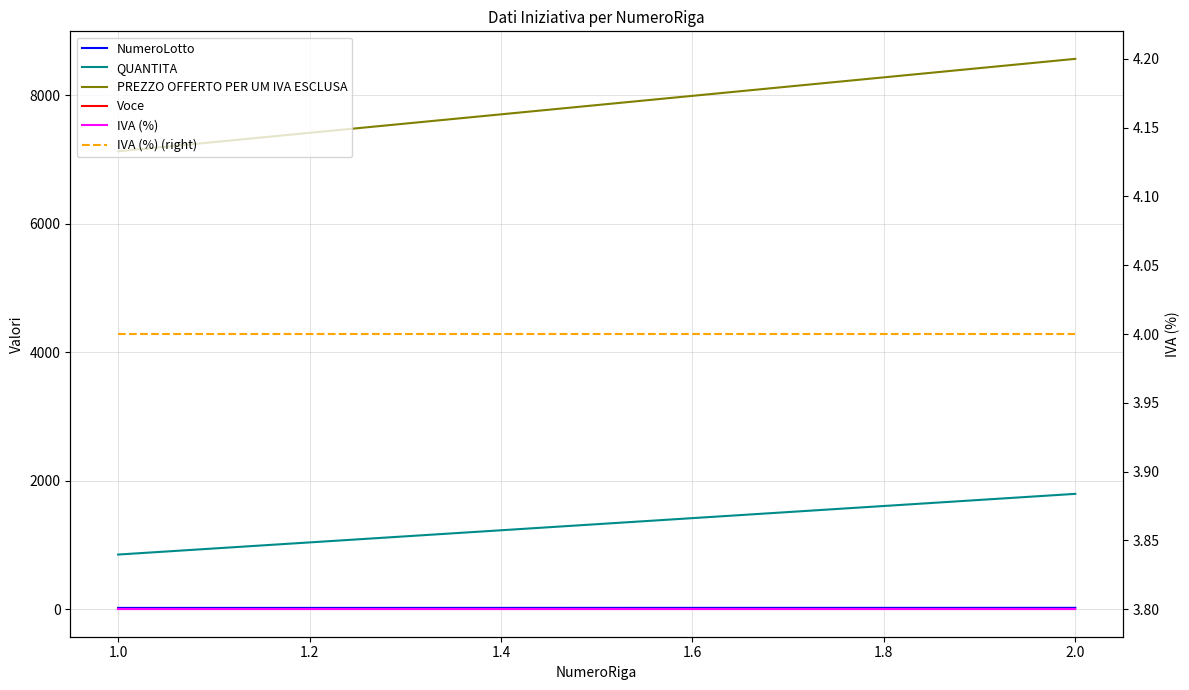

How many lines are shown in the chart?

6